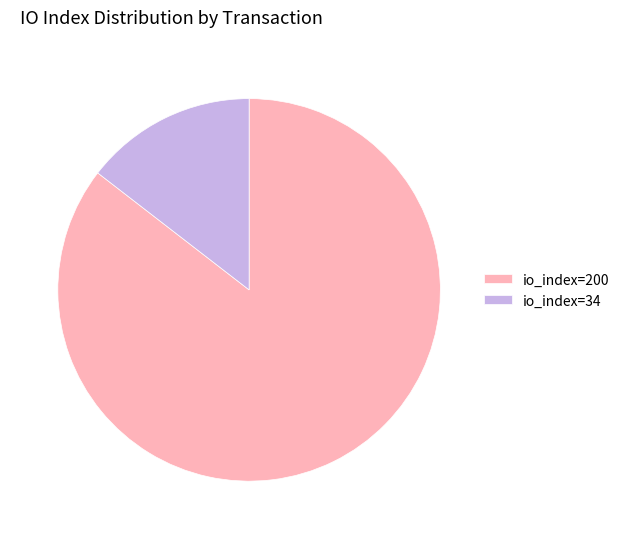

Which has a higher value, io_index=200 or io_index=34?

io_index=200